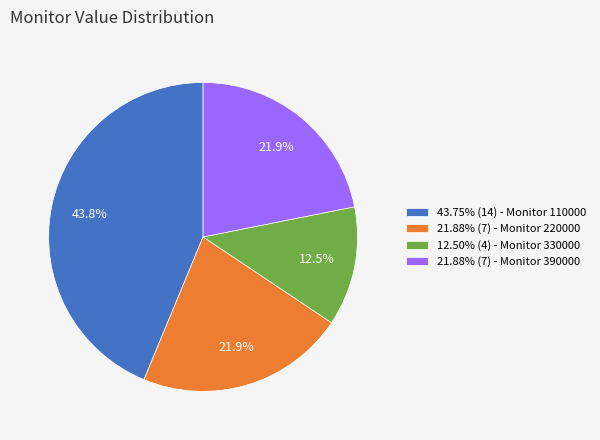

What percentage is NOT represented by 21.88% (7) - Monitor 390000?

78.1%